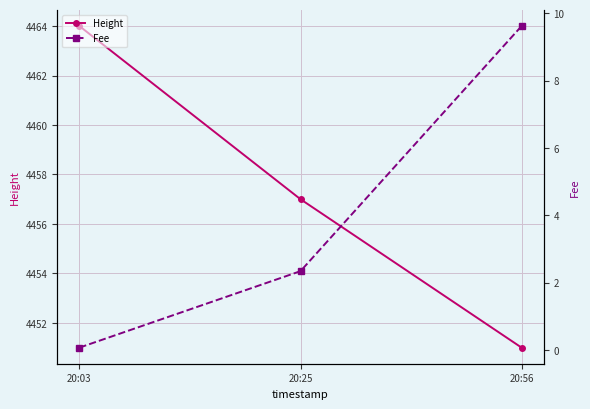

What is the value of the Height point at the 2nd from the left?

4457